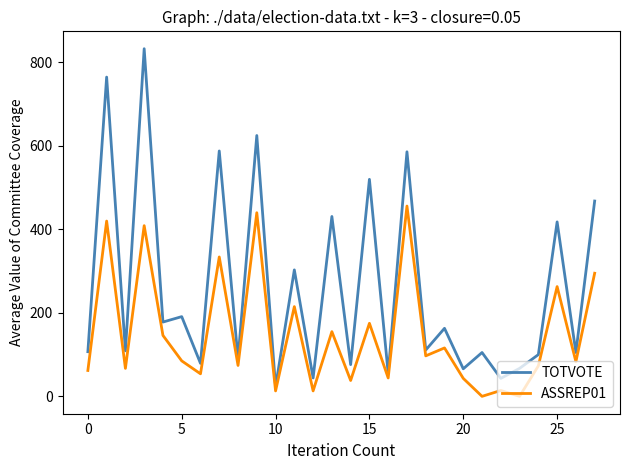

What is the difference between the maximum and minimum values in the TOTVOTE series?

810